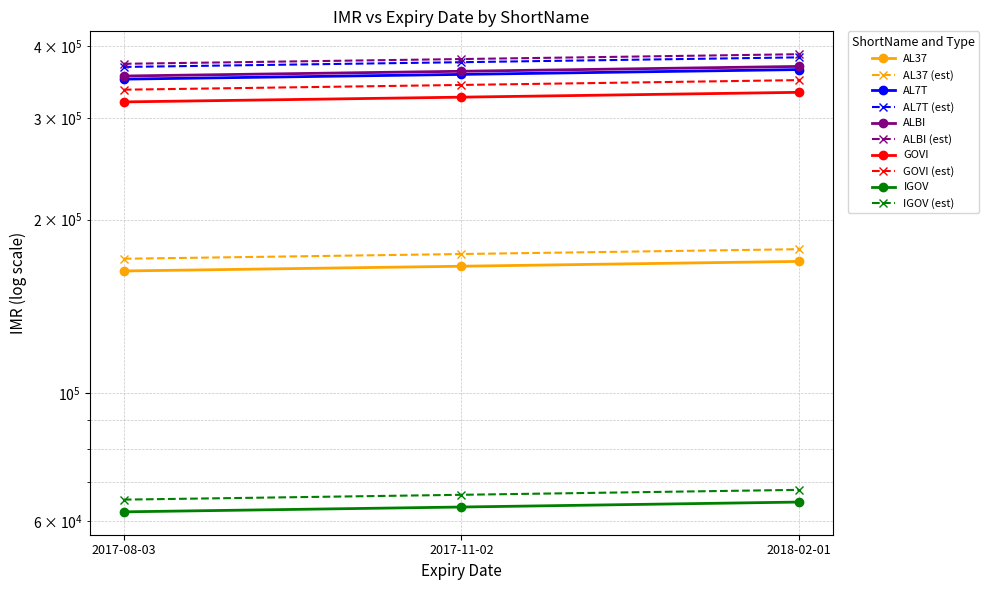

Reading left to right, list all the values displayed in this chart.

AL37: 162940	166050	169290
AL7T: 350610	357310	364280
ALBI: 355030	361820	368880
GOVI: 320130	326260	332620
IGOV: 62250	63460	64730